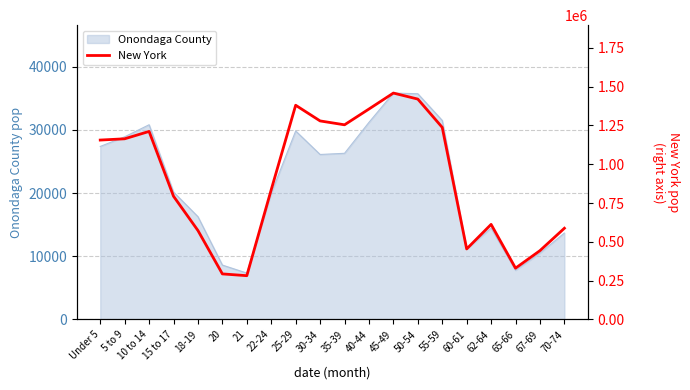

Is it true that the value at Under 5 is 1155822?

True